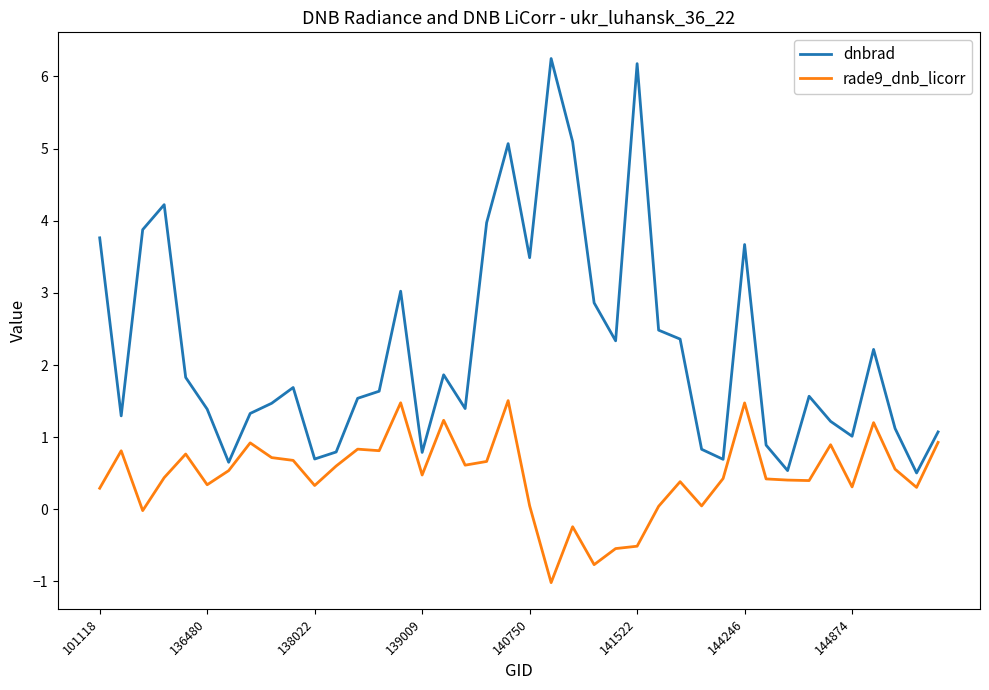

List the series in order of their overall mean, lowest first.

rade9_dnb_licorr, dnbrad